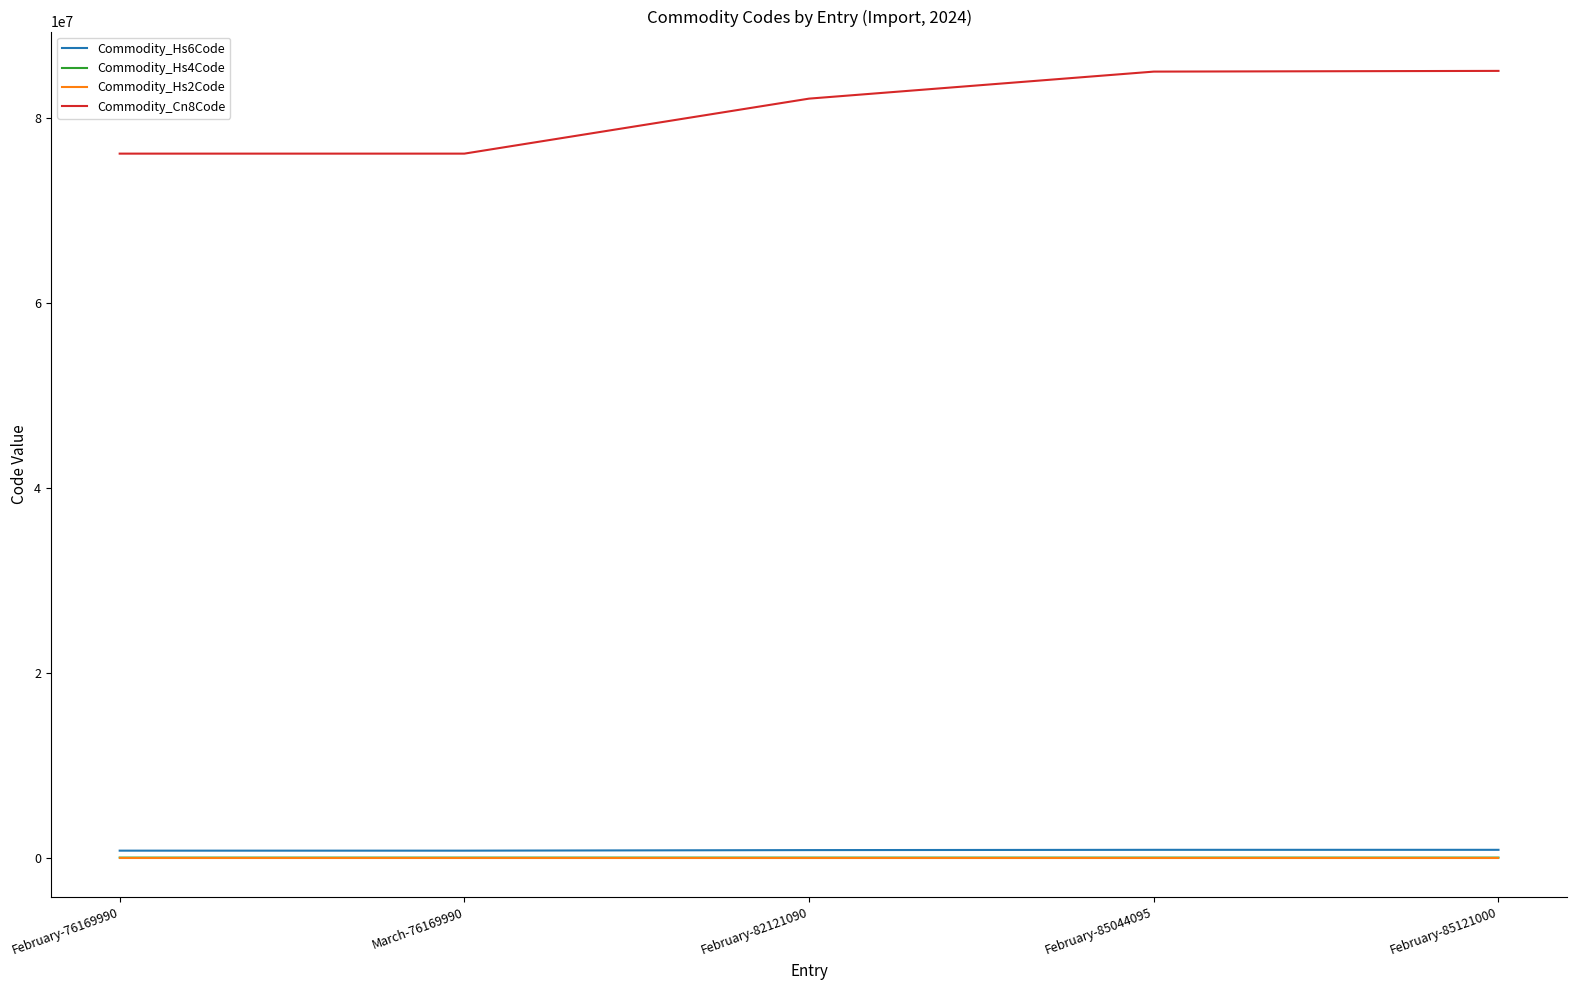

Which series has the largest range (max minus min)?

Commodity_Cn8Code